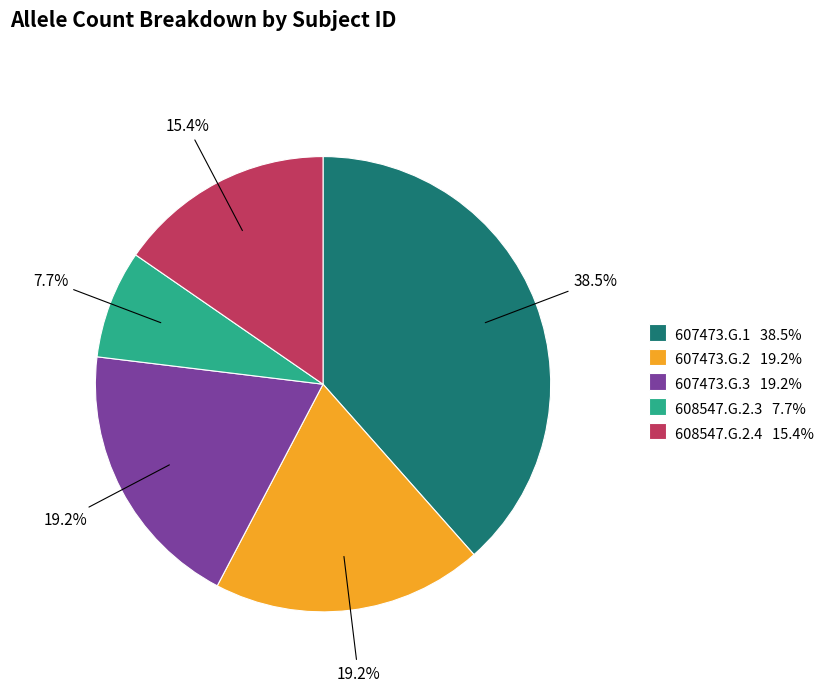

What is the largest slice in the pie chart?

607473.G.1